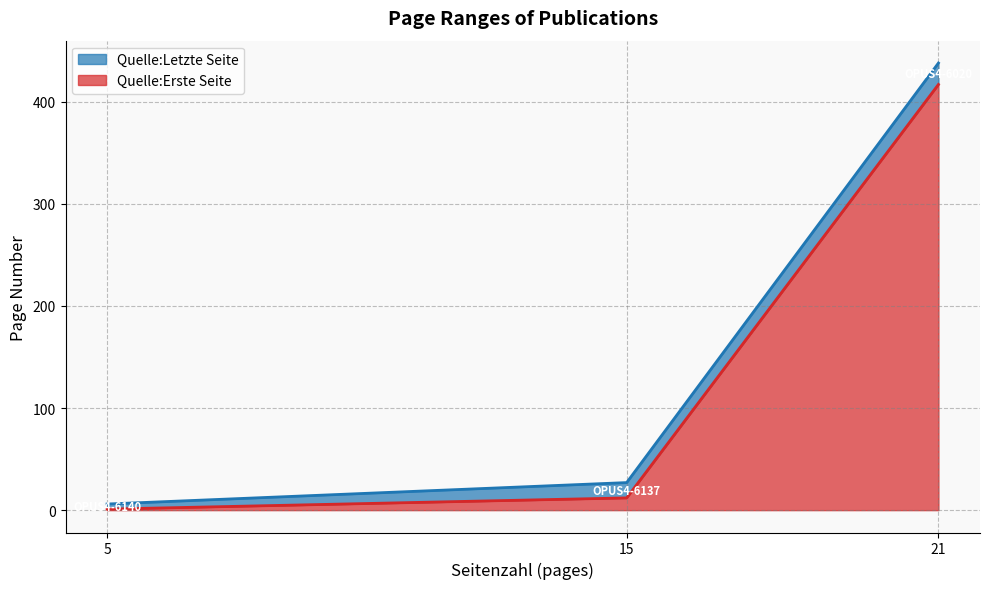

Is it true that Quelle:Erste Seite equals 8 at OPUS4-6137 (Seitenzahl=15)?

False